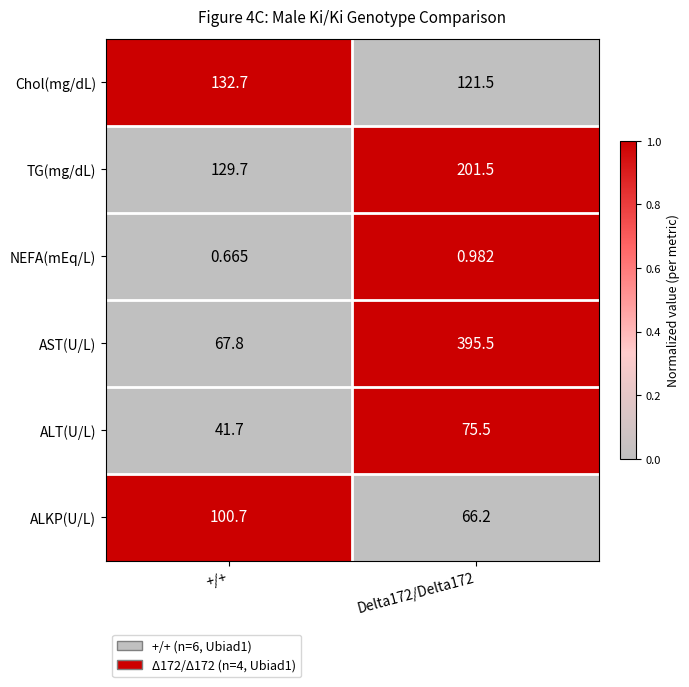

Which series has the largest range (max minus min)?

AST(U/L)